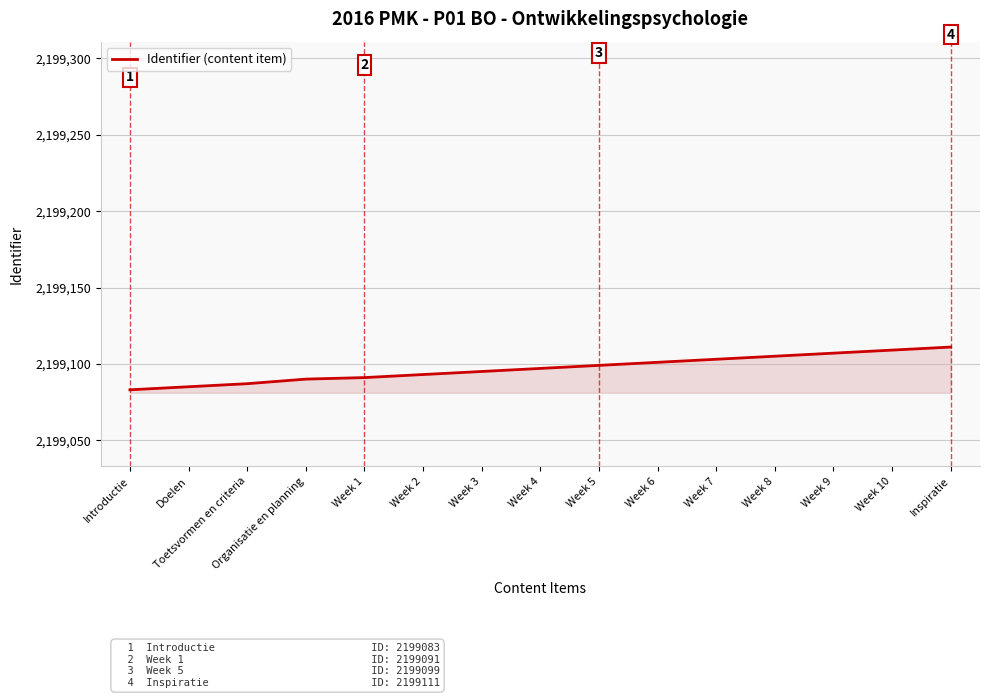

What is the ratio of the value at Inspiratie to the value at Doelen?

1.0